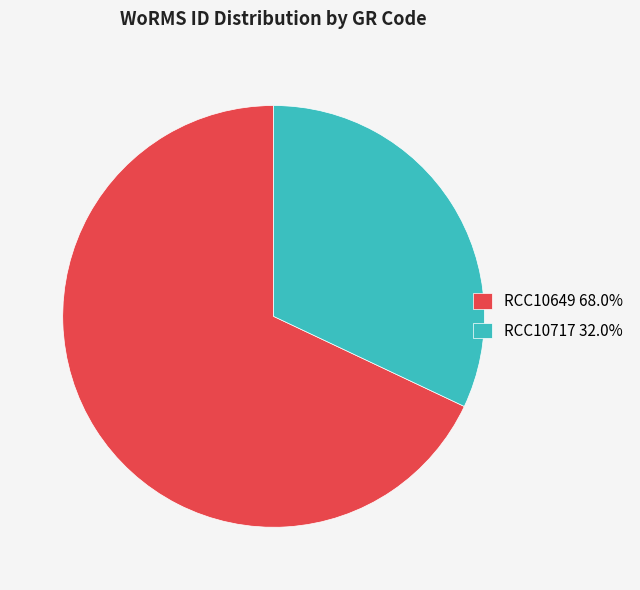

Combined, do RCC10717 and RCC10649 account for over 50%?

Yes